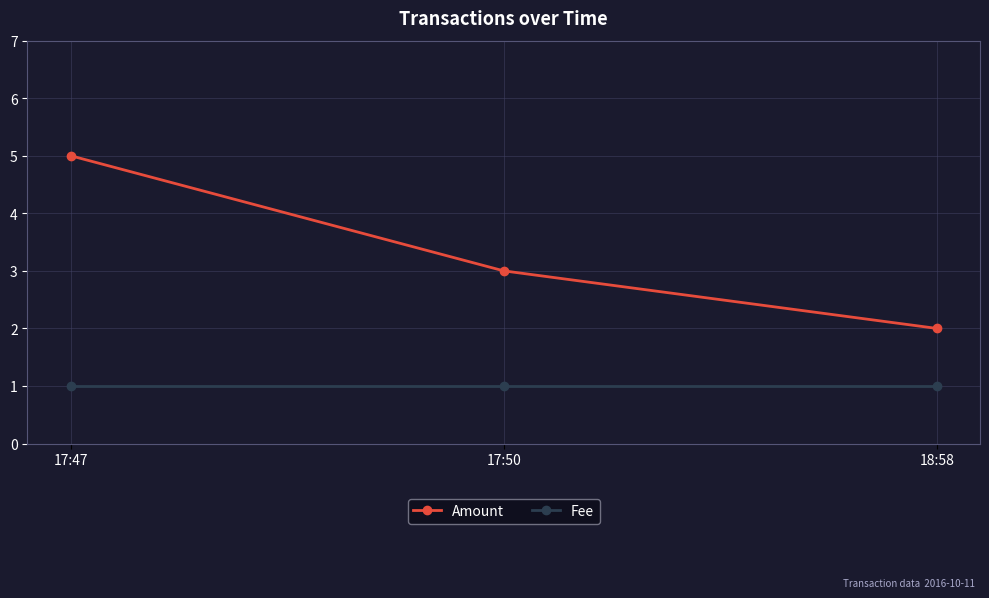

What is the label of the 3rd point from the right?

17:47